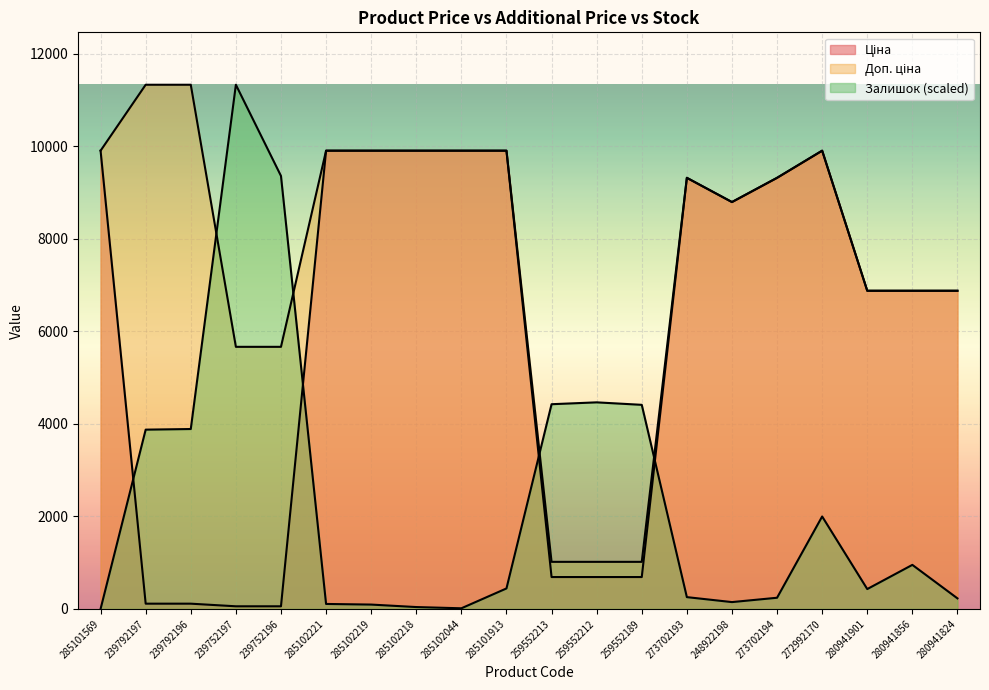

How many interior local peaks does the Ціна series have?

2